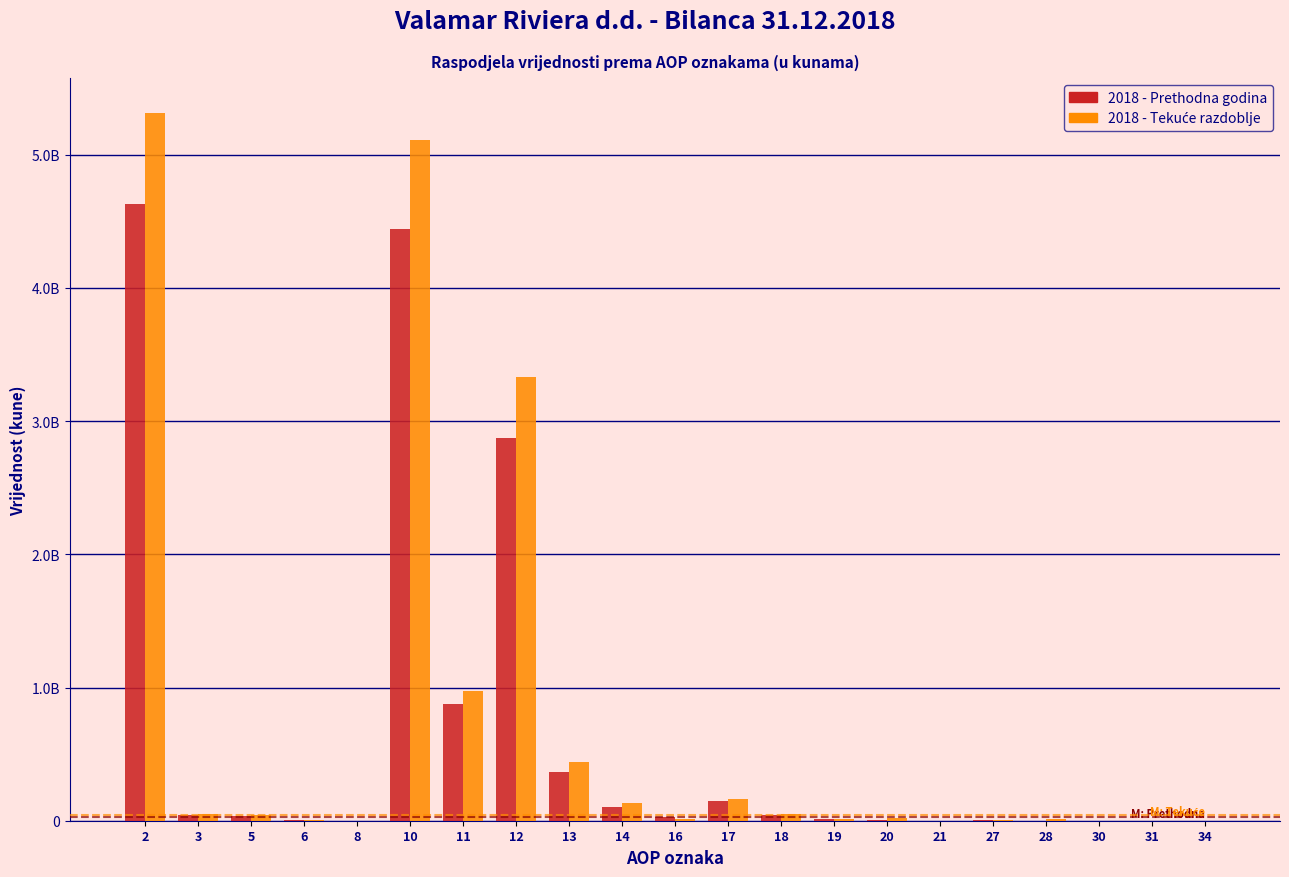

Does the chart contain stacked bars?

No